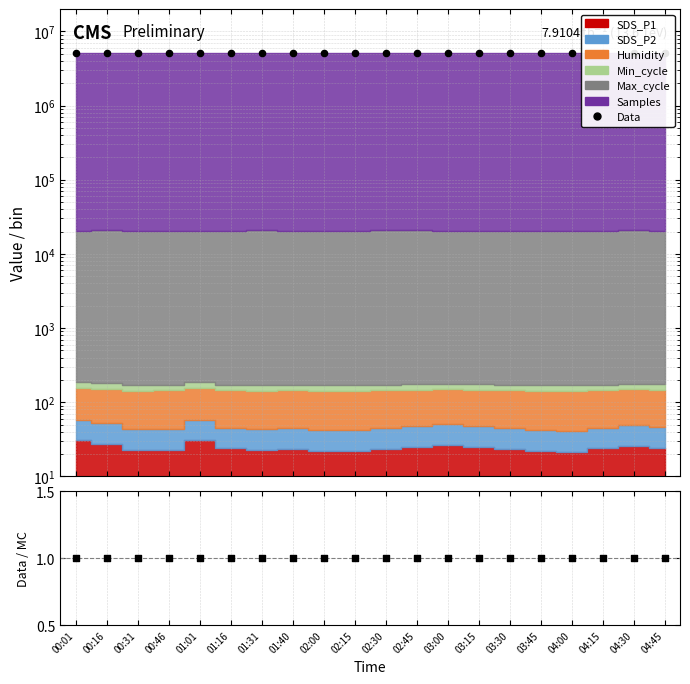

Between 04:00 and 03:45, which is larger?

04:00